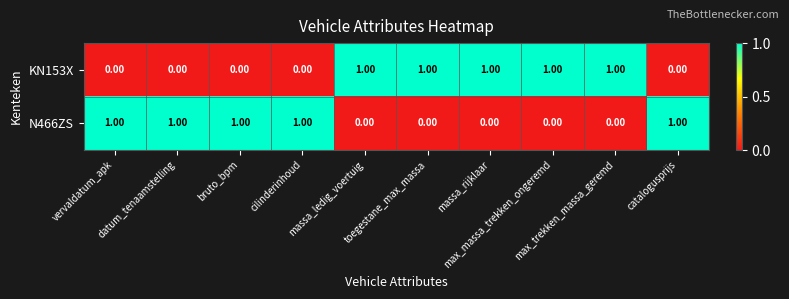

At how many categories does at least one series exceed 0?

10